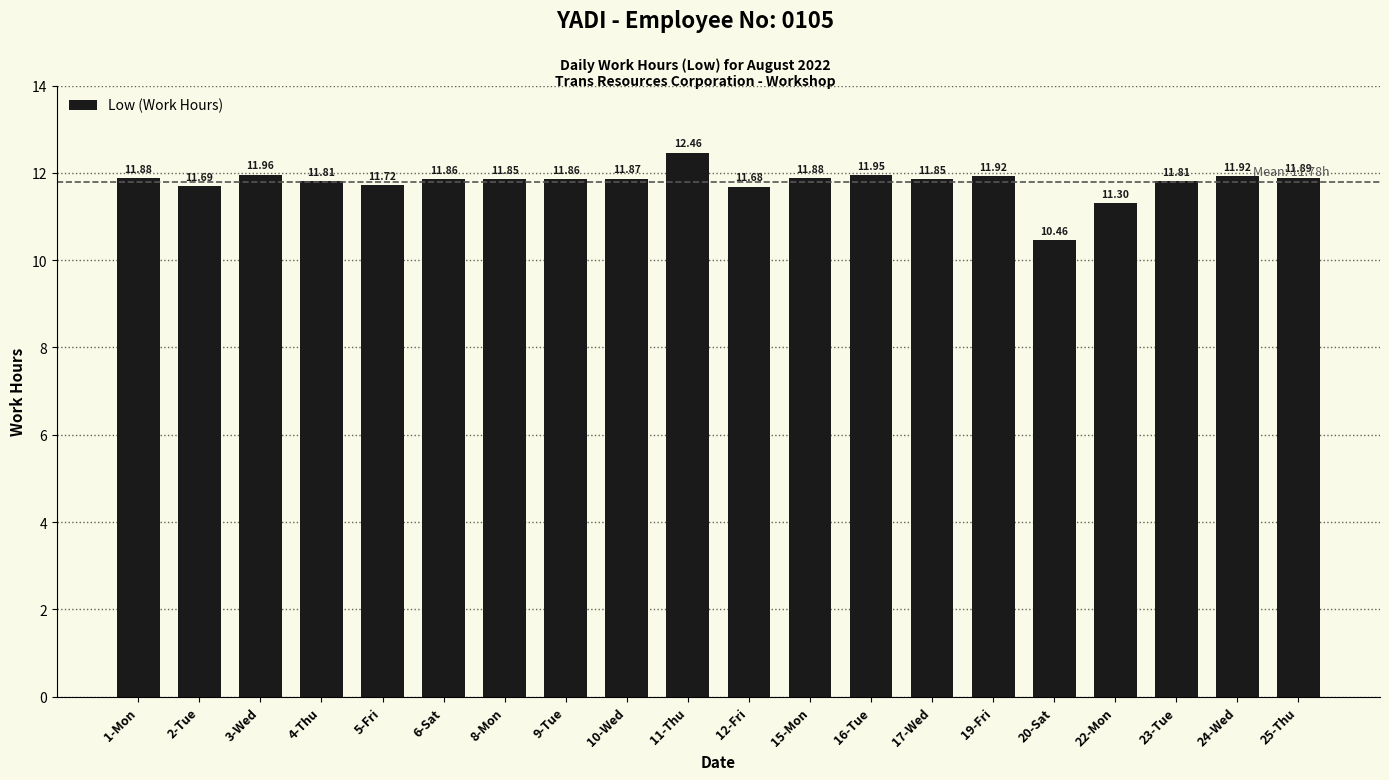

What is the label of the 20th bar from the right?

1-Mon